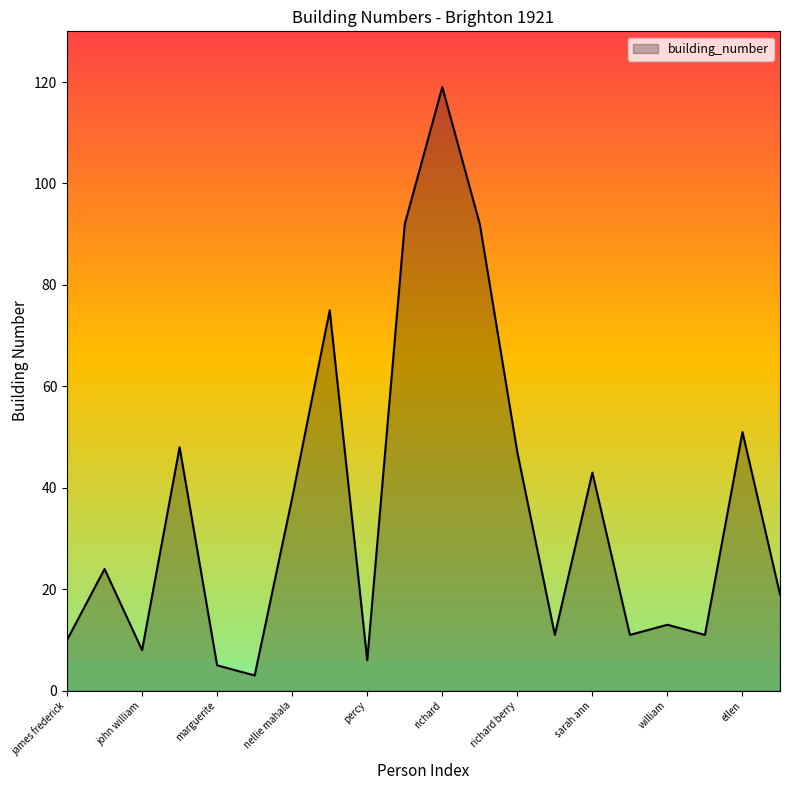

How many lines are shown in the chart?

1